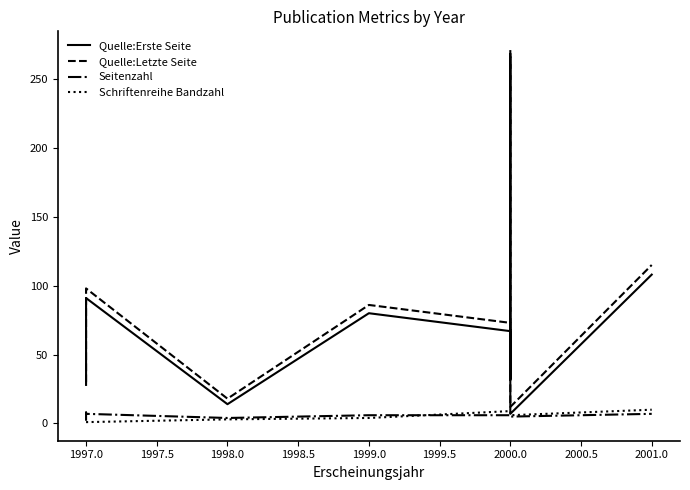

The Schriftenreihe Bandzahl series shows 15 at 2001.0. True or false?

False